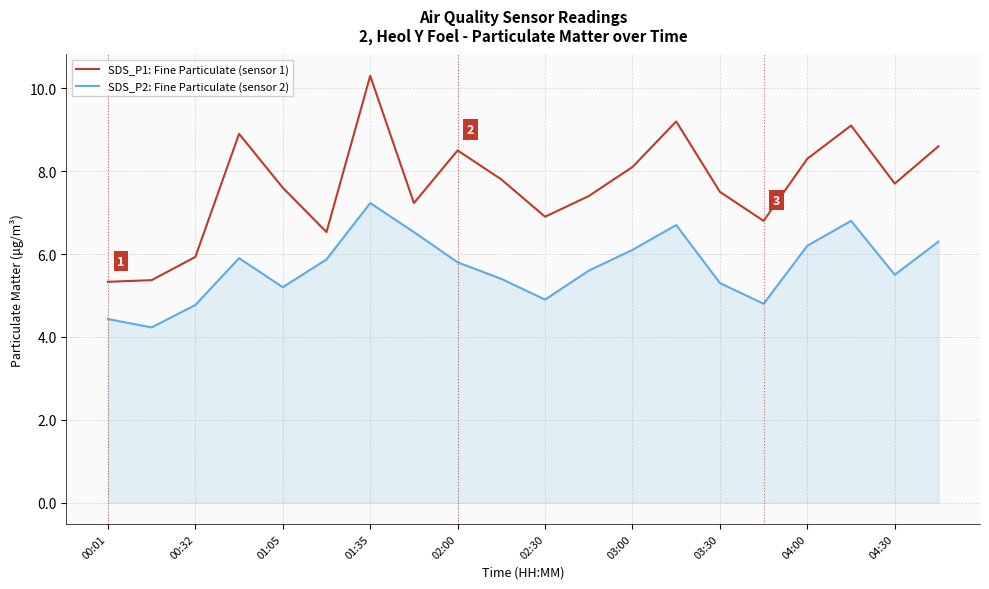

How many values in the SDS_P2: Fine Particulate (sensor 2) series exceed 5?

15